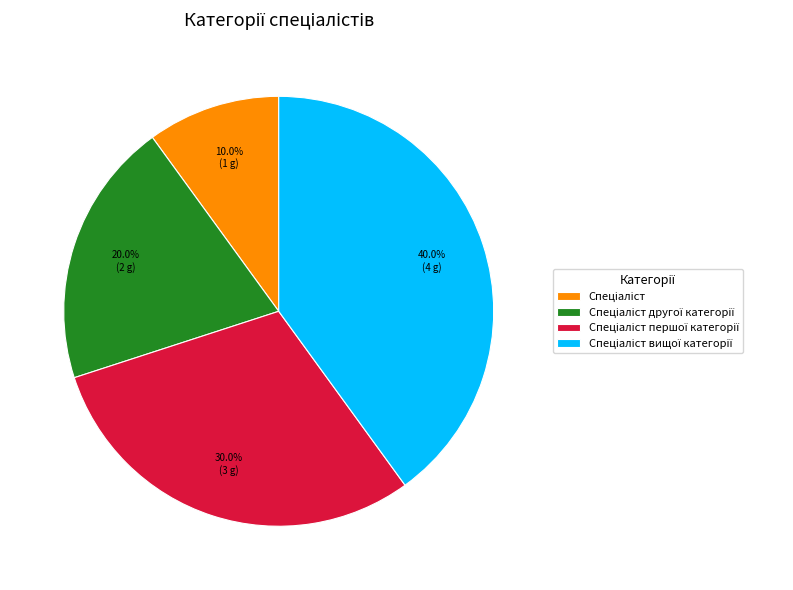

Does any single category account for the majority?

No